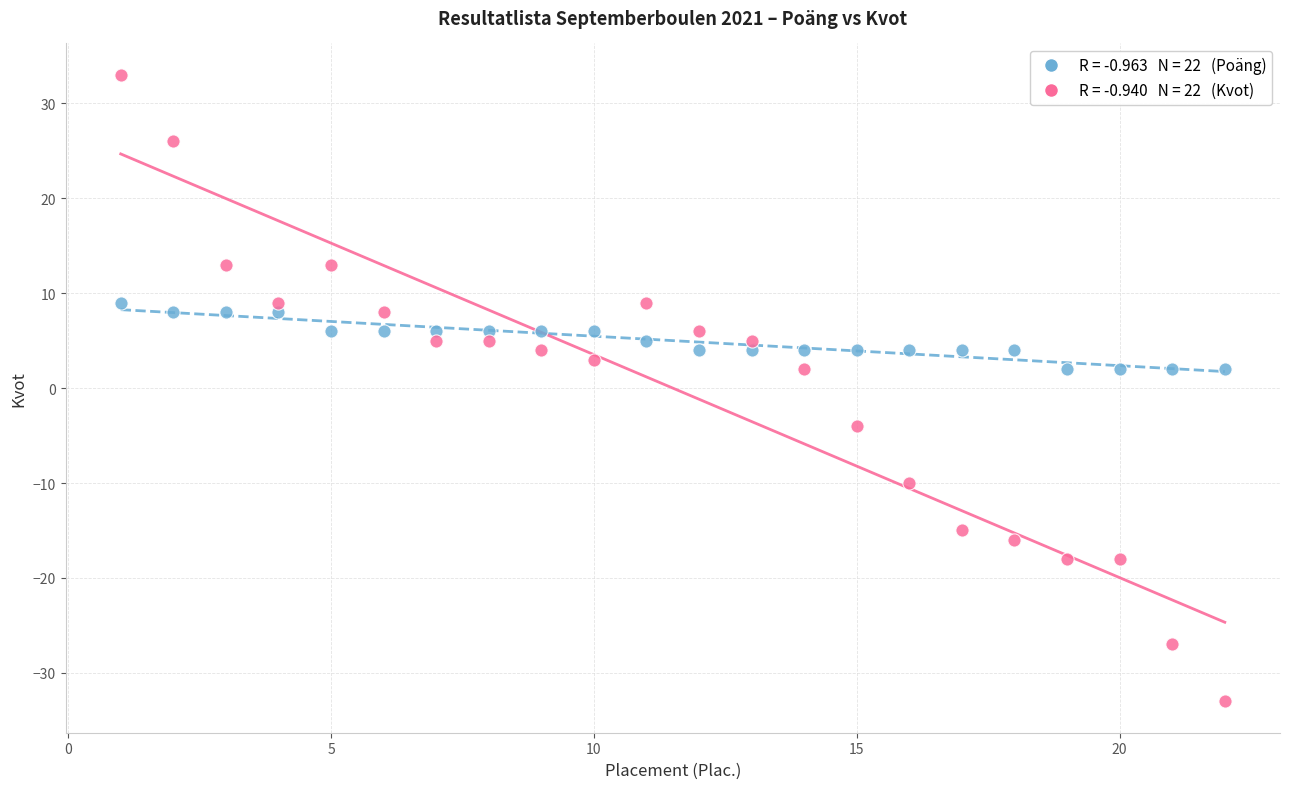

Across all data points, what is the range of X values (max minus min)?

21